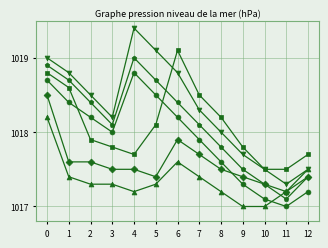

How many series are shown in this chart?

6